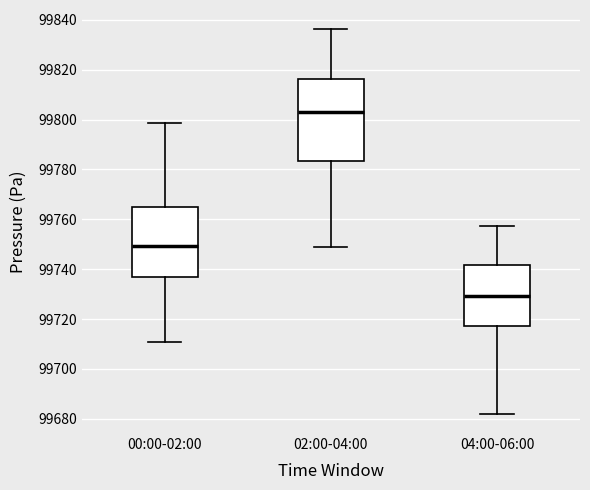

Comparing the boxes themselves (not the whiskers), which one is the tallest?

02:00-04:00